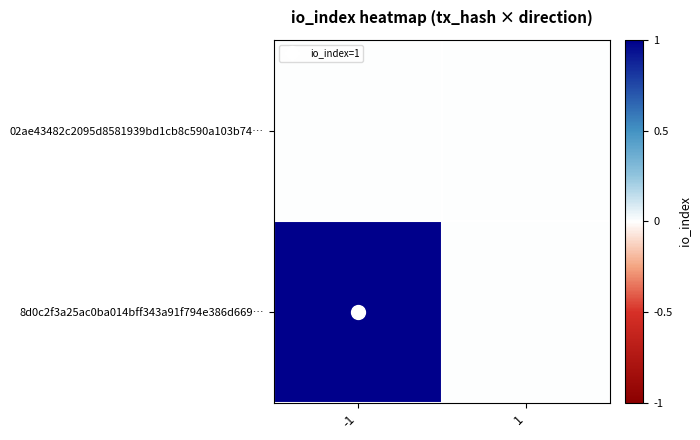

At -1, list the series in order from smallest to largest.

02ae43482c2095d8581939bd1cb8c590a103b74…, 8d0c2f3a25ac0ba014bff343a91f794e386d669…